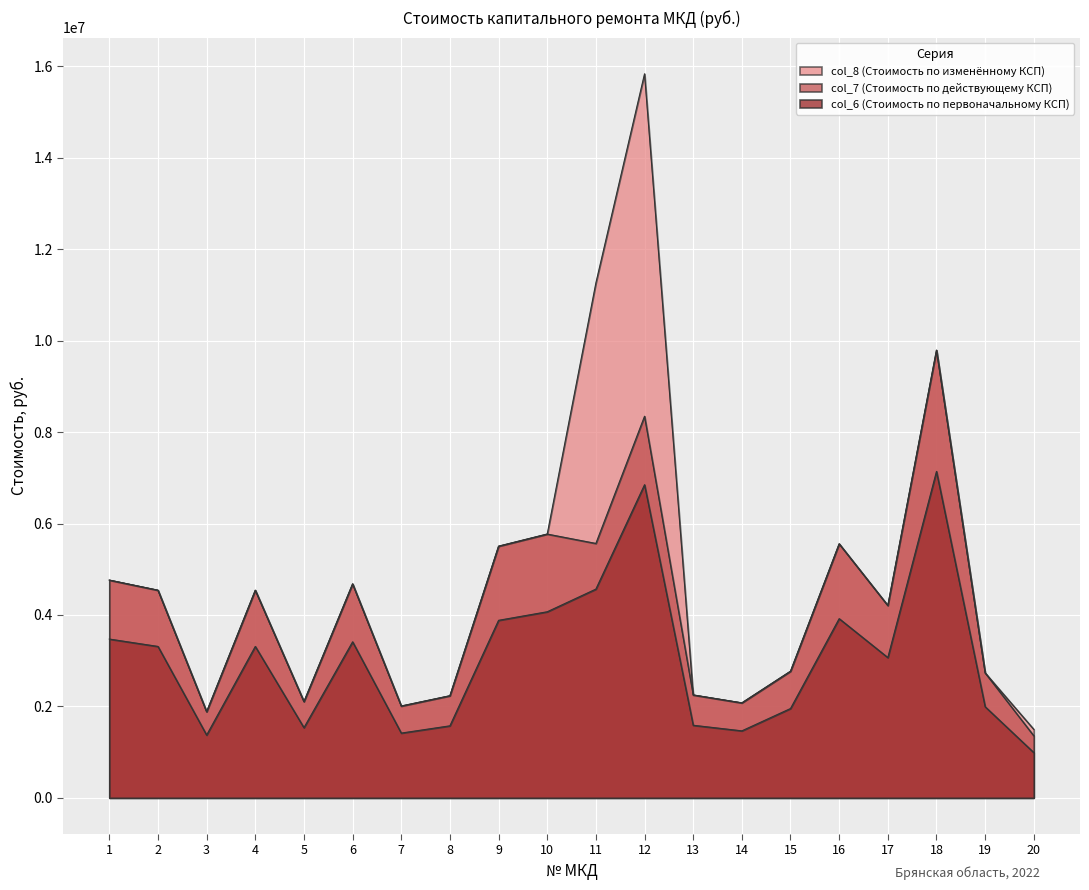

Rank the series by their maximum value, from lowest to highest.

col_6 (Стоимость по первоначальному КСП), col_7 (Стоимость по действующему КСП), col_8 (Стоимость по изменённому КСП)